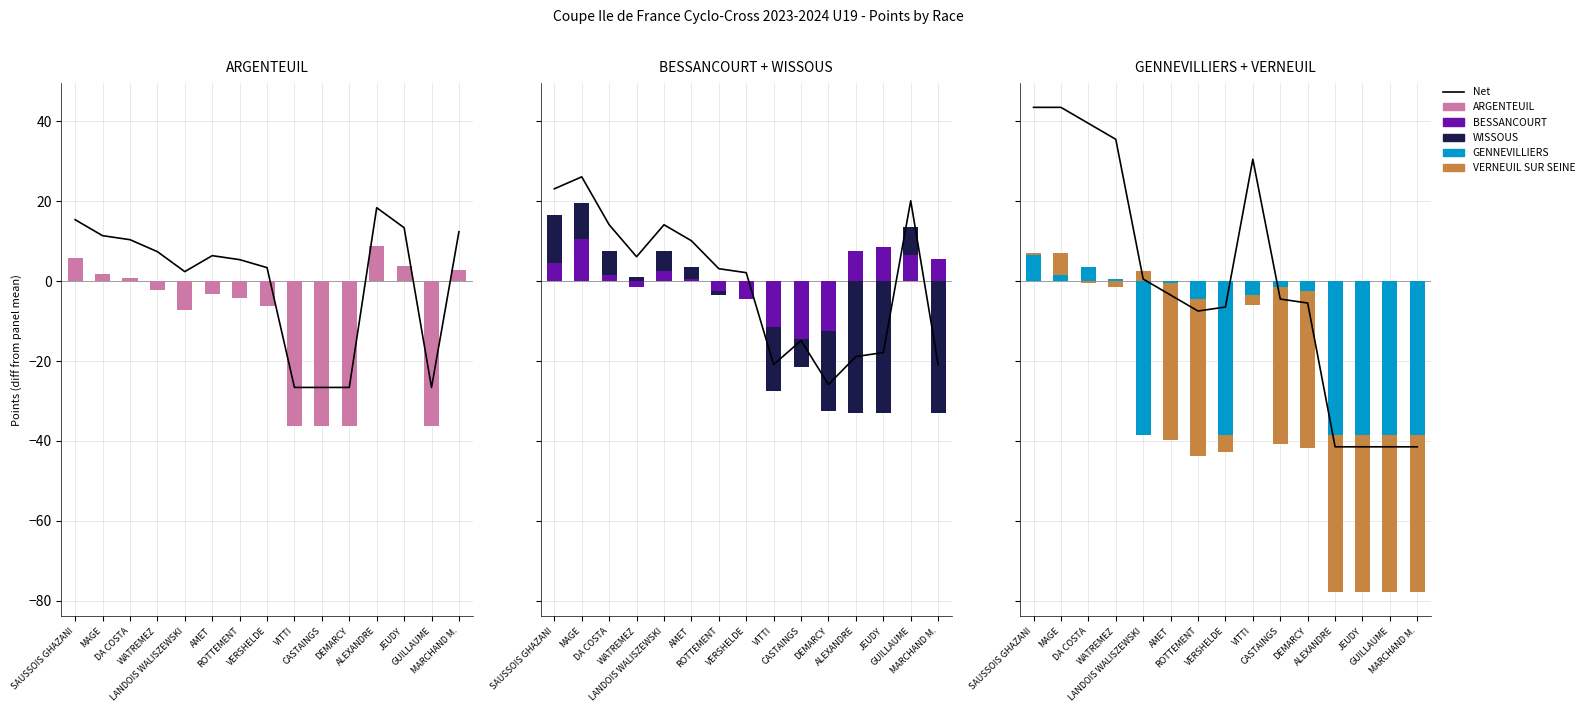

Which series has the widest spread of values?

Net